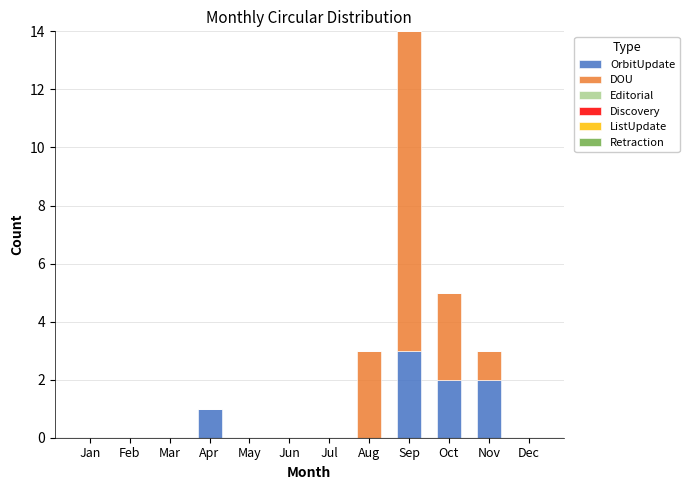

What is the maximum value for OrbitUpdate?

3